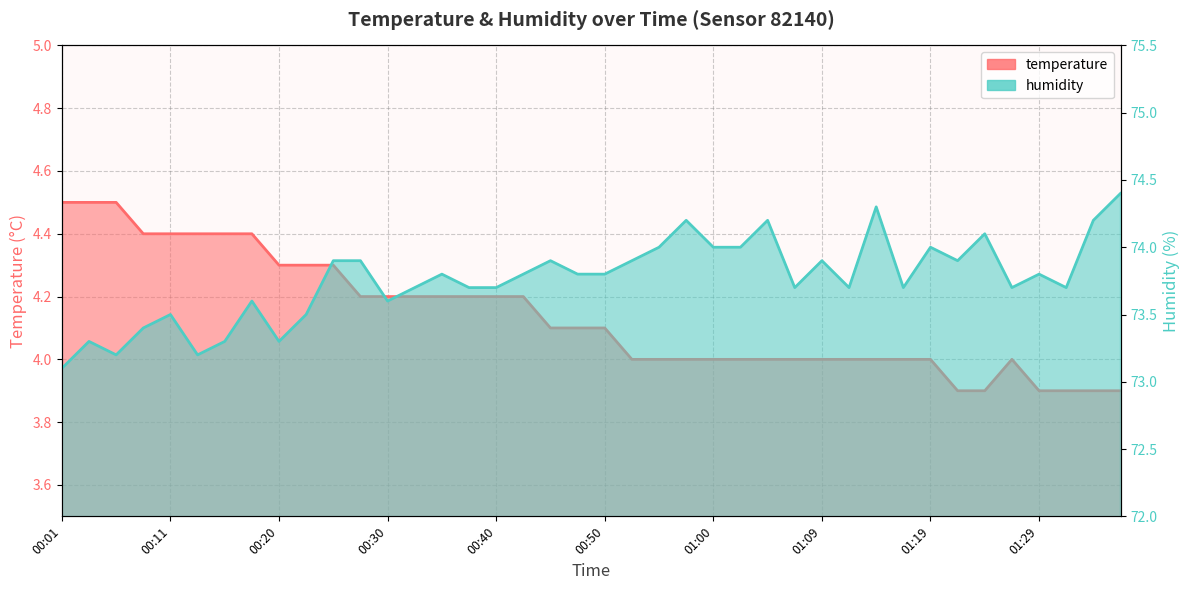

What are all the series names shown in the legend?

temperature, humidity